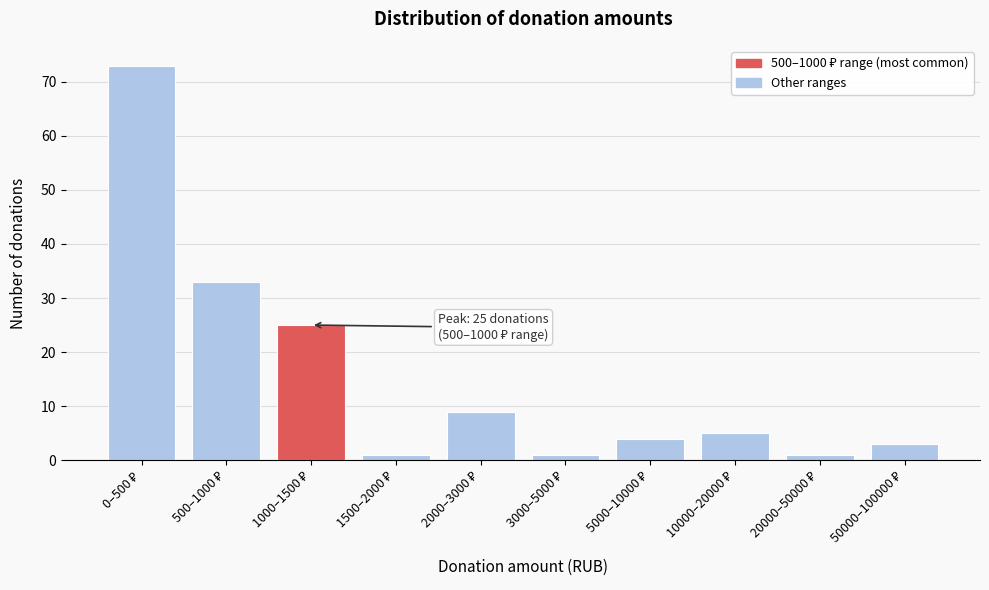

Reading left to right, transcribe all the data shown in this chart.

73	33	25	1	9	1	4	5	1	3